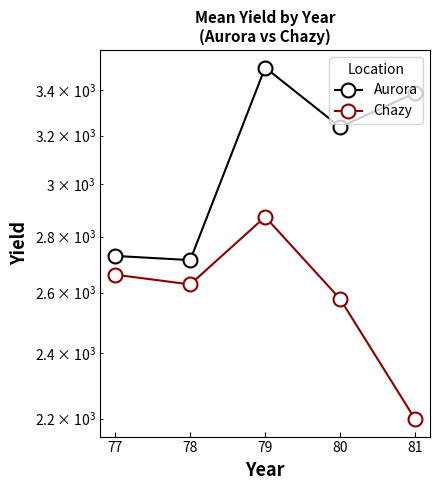

Rank the series at 78 from highest to lowest value.

Aurora, Chazy